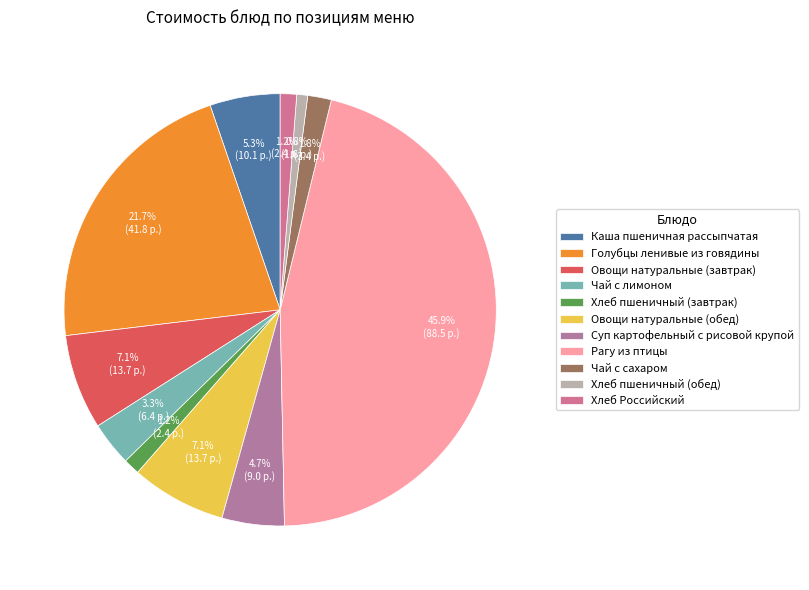

Which has a higher value, Рагу из птицы or Овощи натуральные (завтрак)?

Рагу из птицы